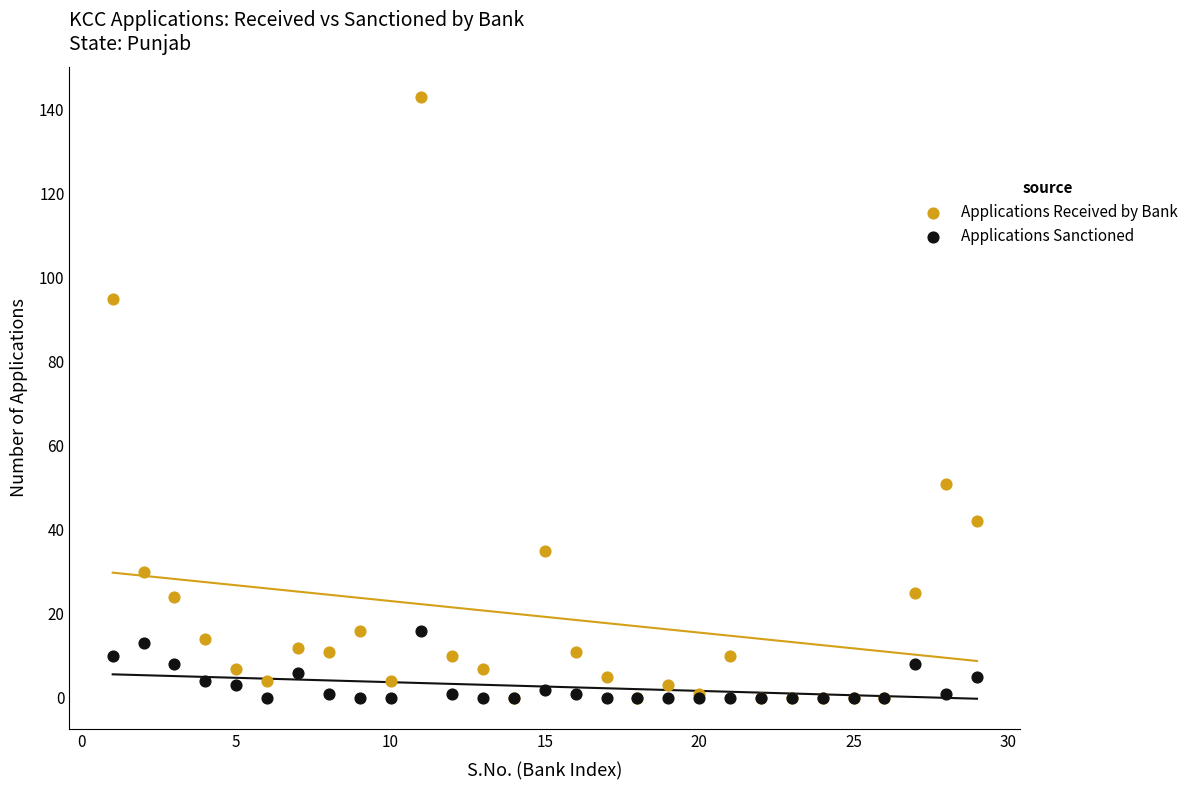

In the Applications Received by Bank series, what Y value is closest to 71?

51